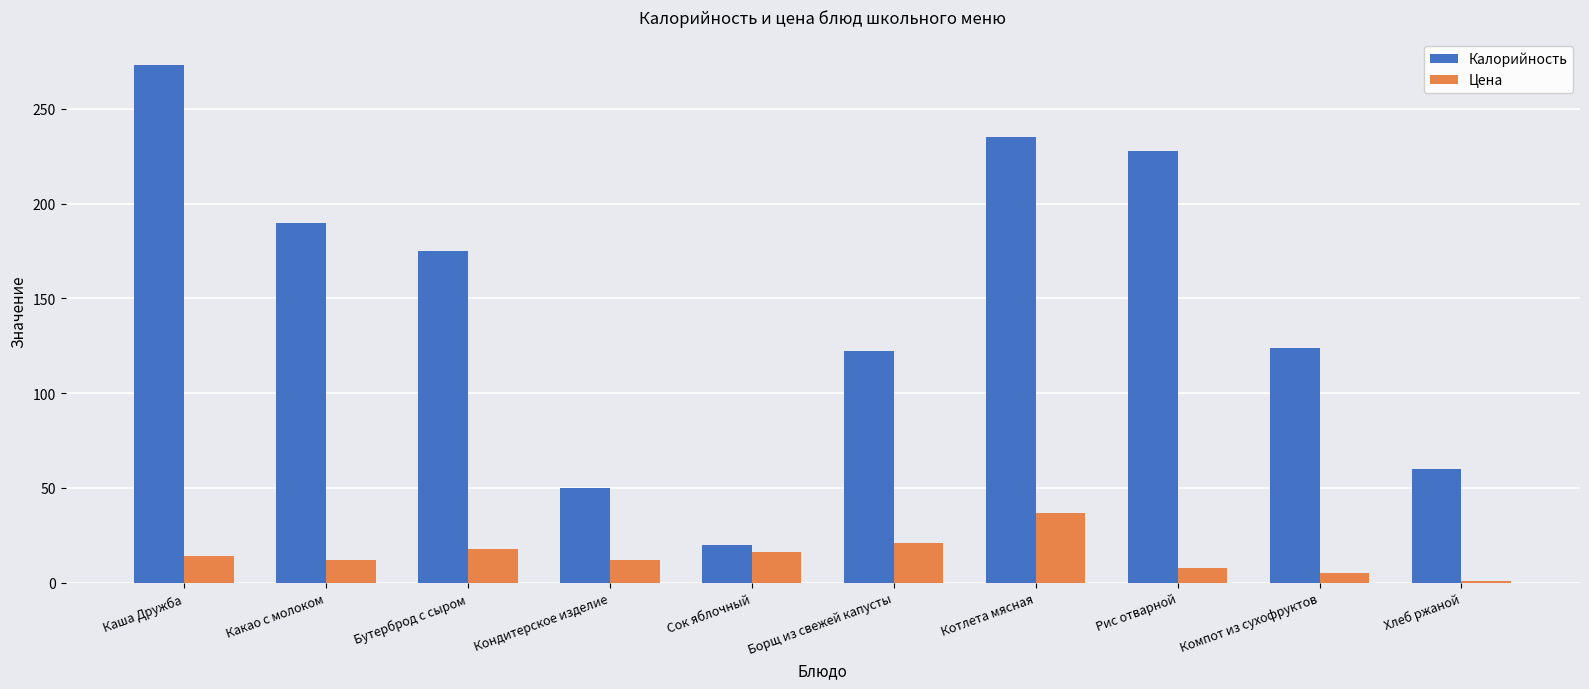

What is the label of the 2nd bar from the left?

Какао с молоком